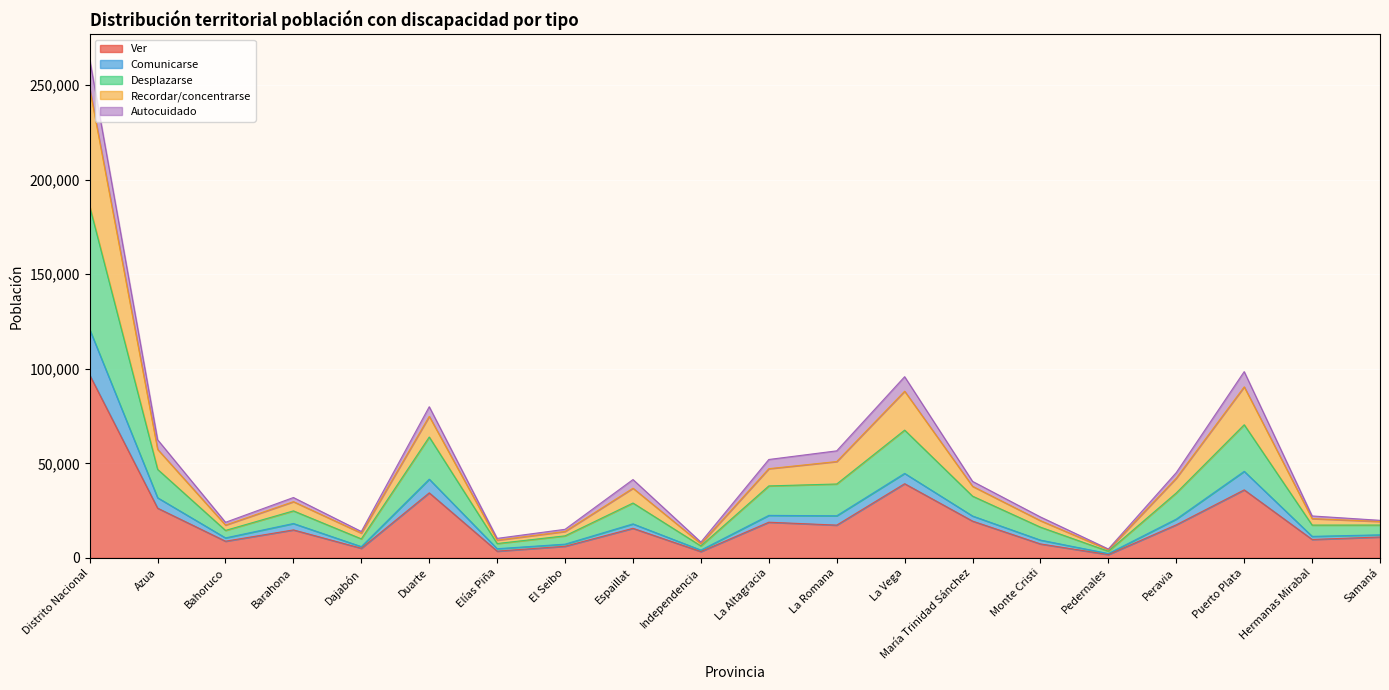

What position from the right is Peravia?

4